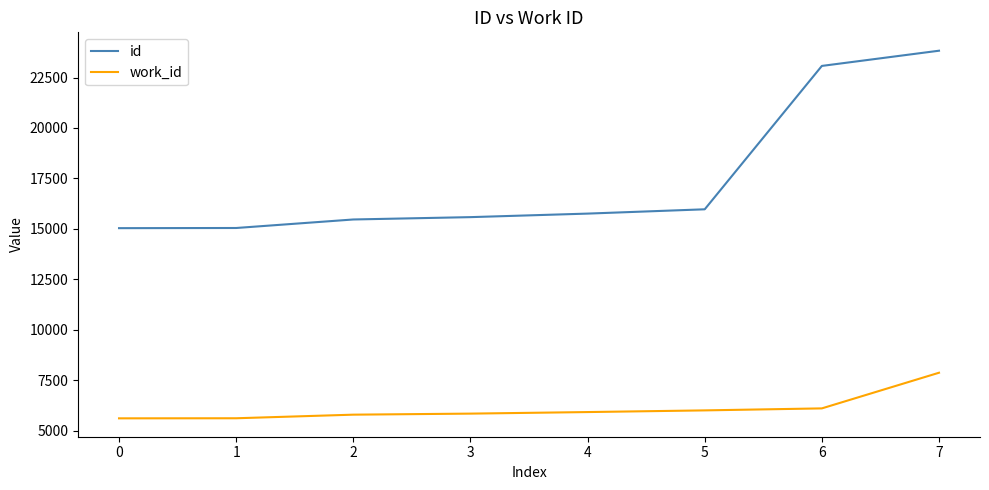

True or false: id and work_id intersect in this chart.

False